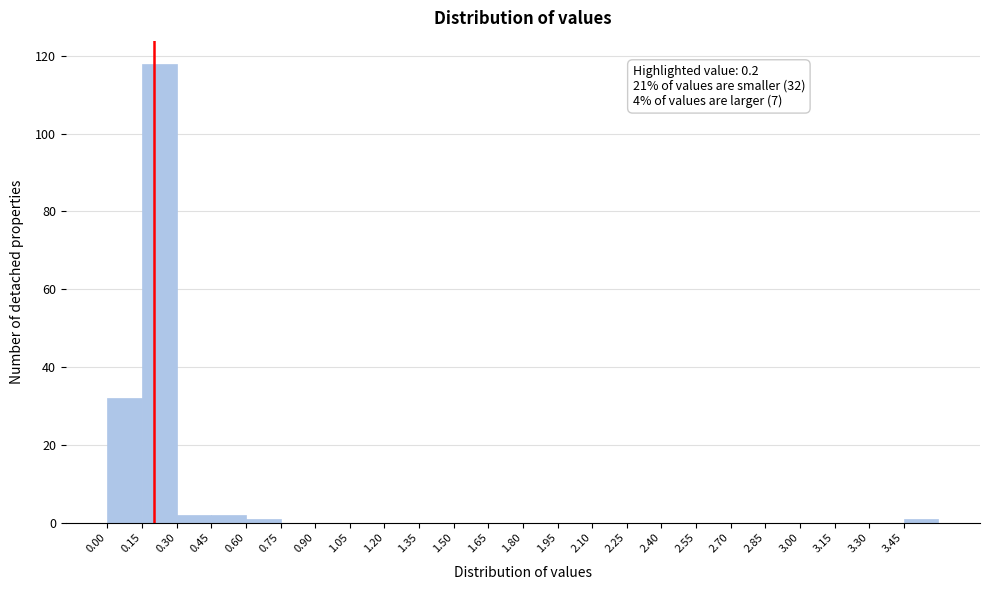

Over which range of the x-axis is the bar tallest?

0.15 to 0.30